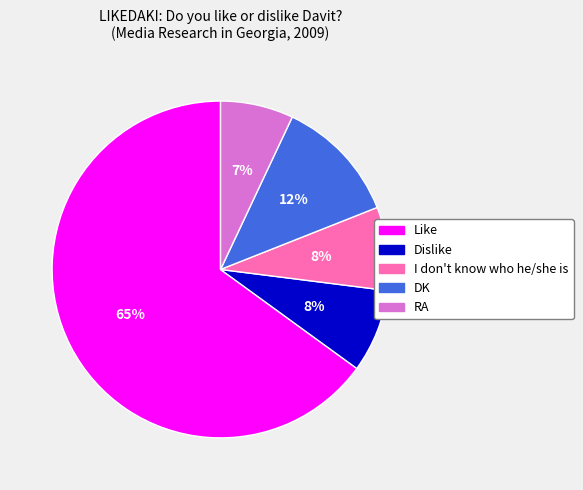

To the nearest percent, what portion does RA represent?

7%